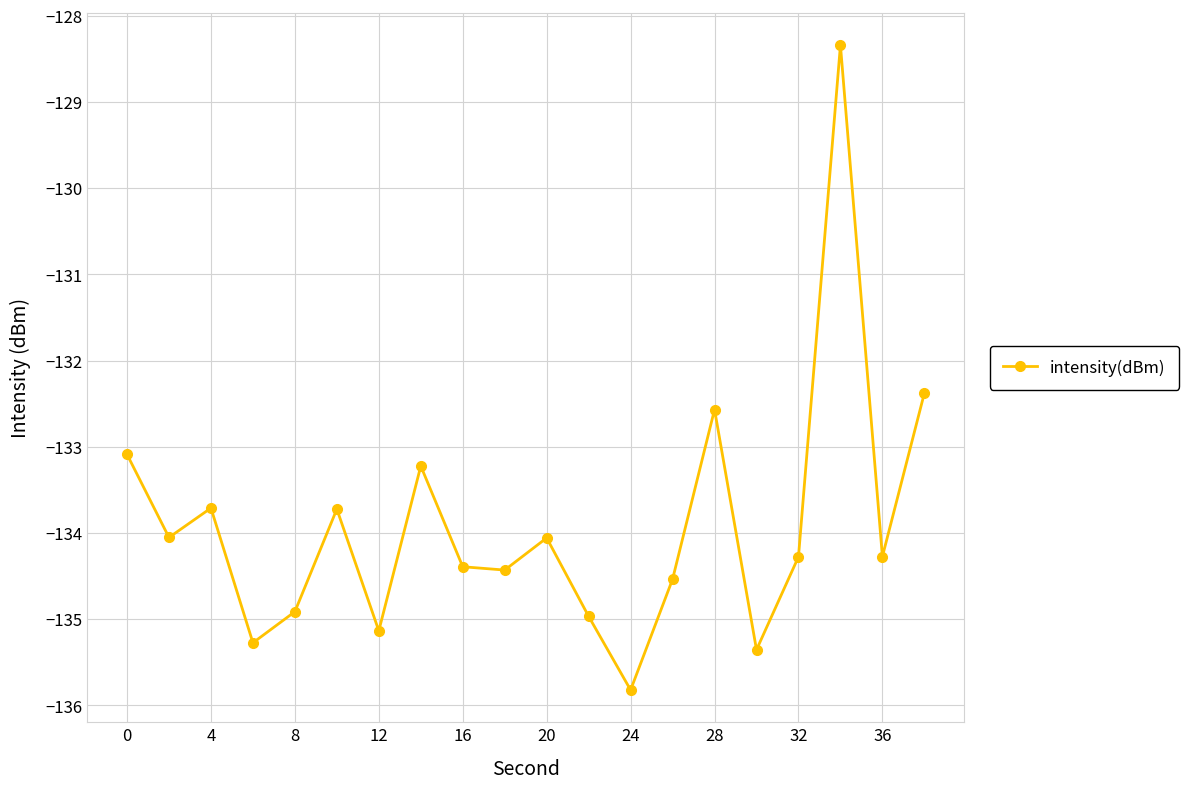

What is the maximum value shown in the chart?

-128.3